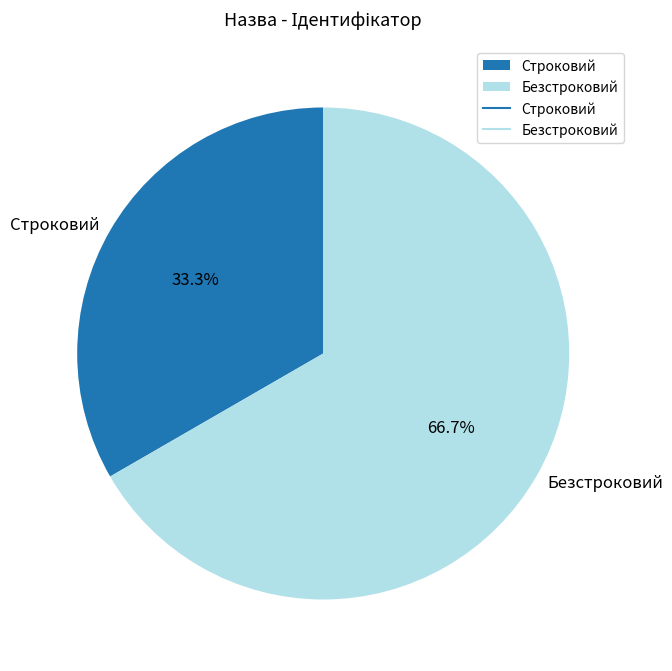

Which category accounts for the majority?

Безстроковий